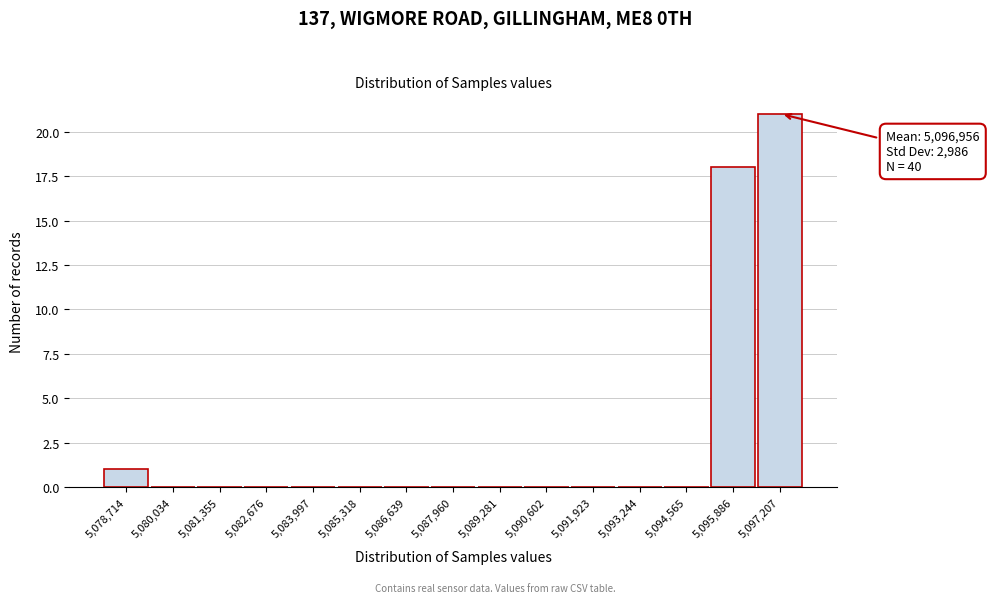

Reading left to right, transcribe all the data shown in this chart.

5,078,714=1	5,080,034=0	5,081,355=0	5,082,676=0	5,083,997=0	5,085,318=0	5,086,639=0	5,087,960=0	5,089,281=0	5,090,602=0	5,091,923=0	5,093,244=0	5,094,565=0	5,095,886=18	5,097,207=21